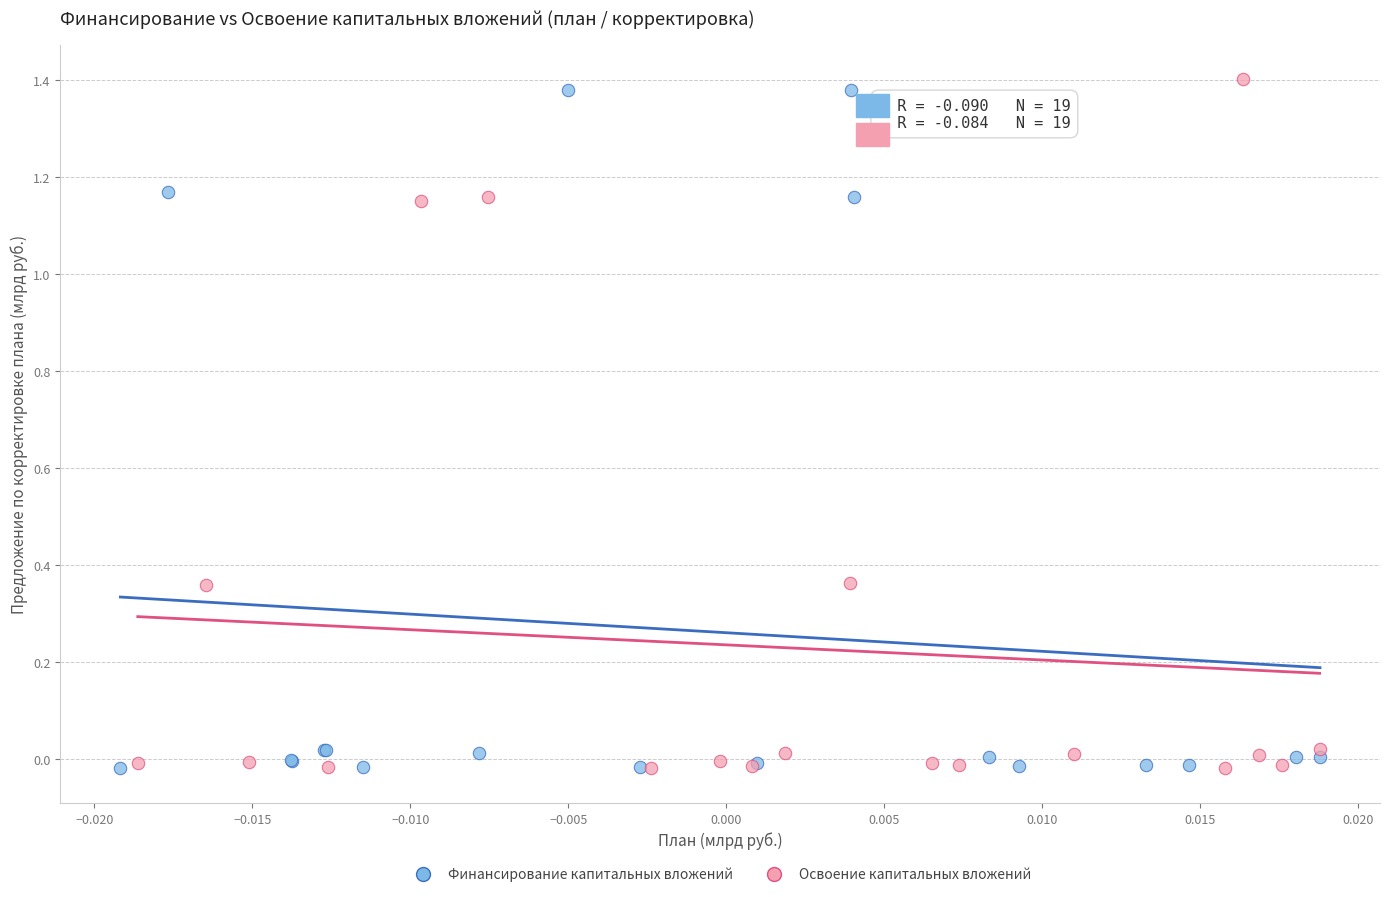

Which series reaches the maximum Y coordinate?

Освоение капитальных вложений